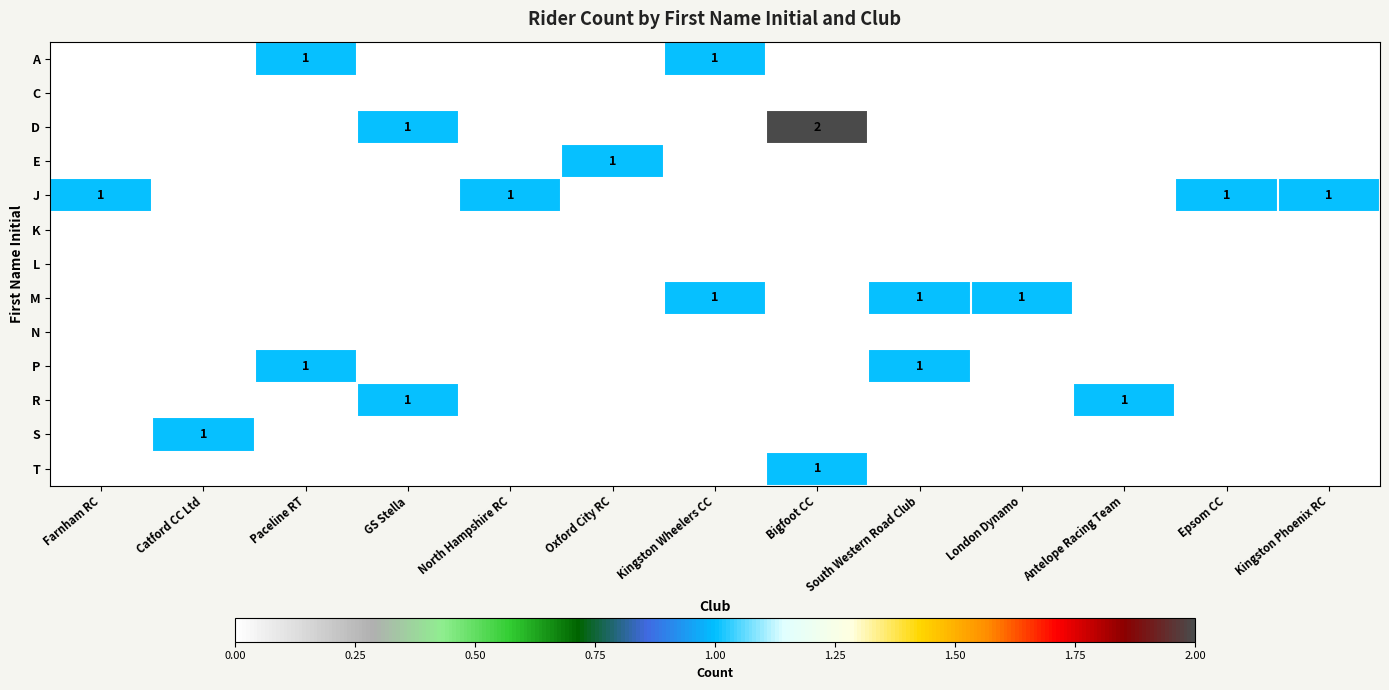

The D series shows 2 at Bigfoot CC. True or false?

True